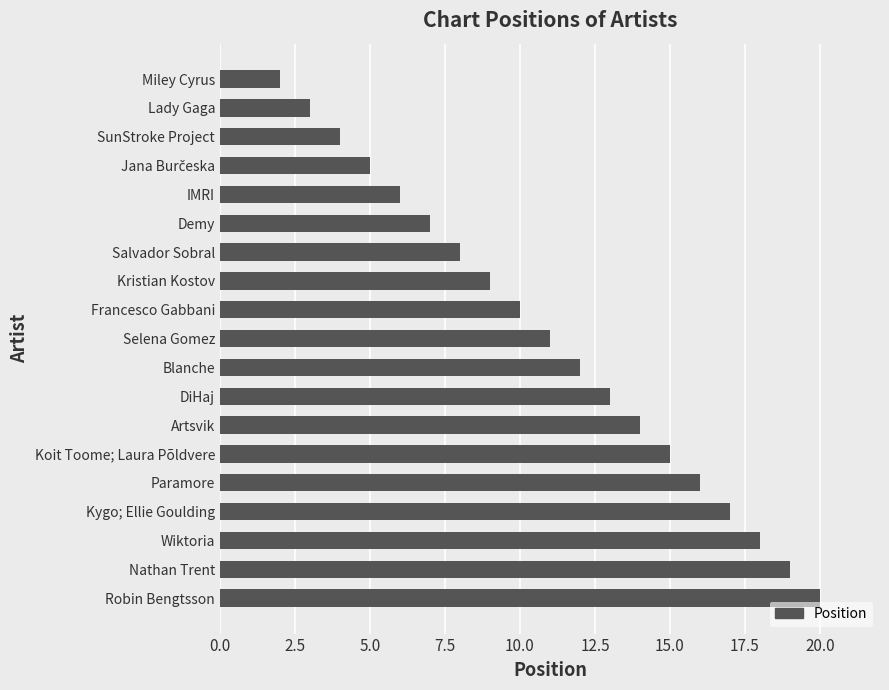

The chart shows a value of 12 at Demy. True or false?

False